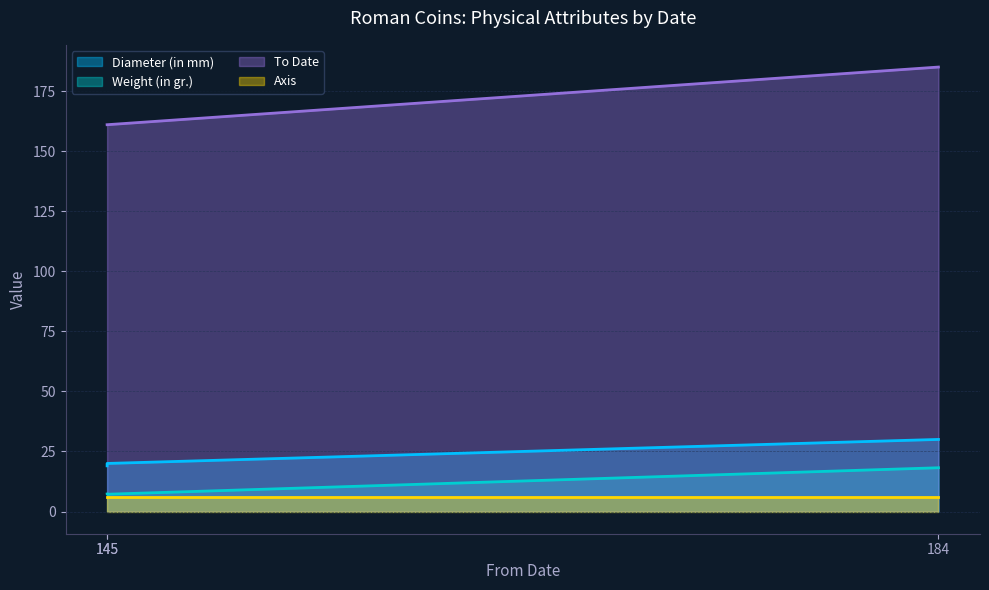

Is the value of Diameter (in mm) at 184 greater than the value of To Date at 184?

No